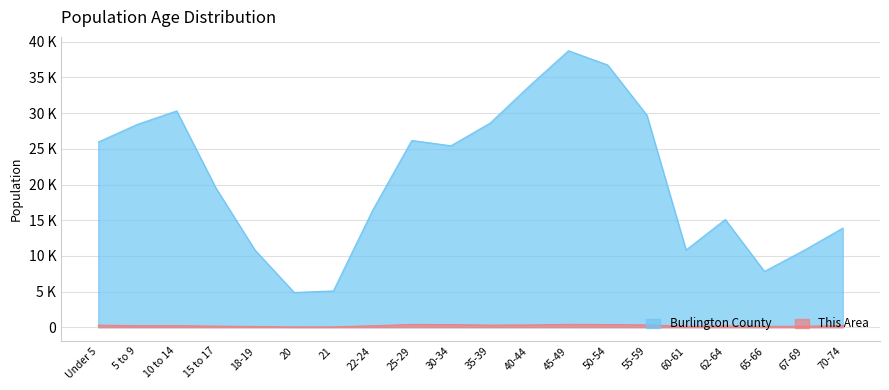

True or false: This Area has more than 1 interior local peaks.

True